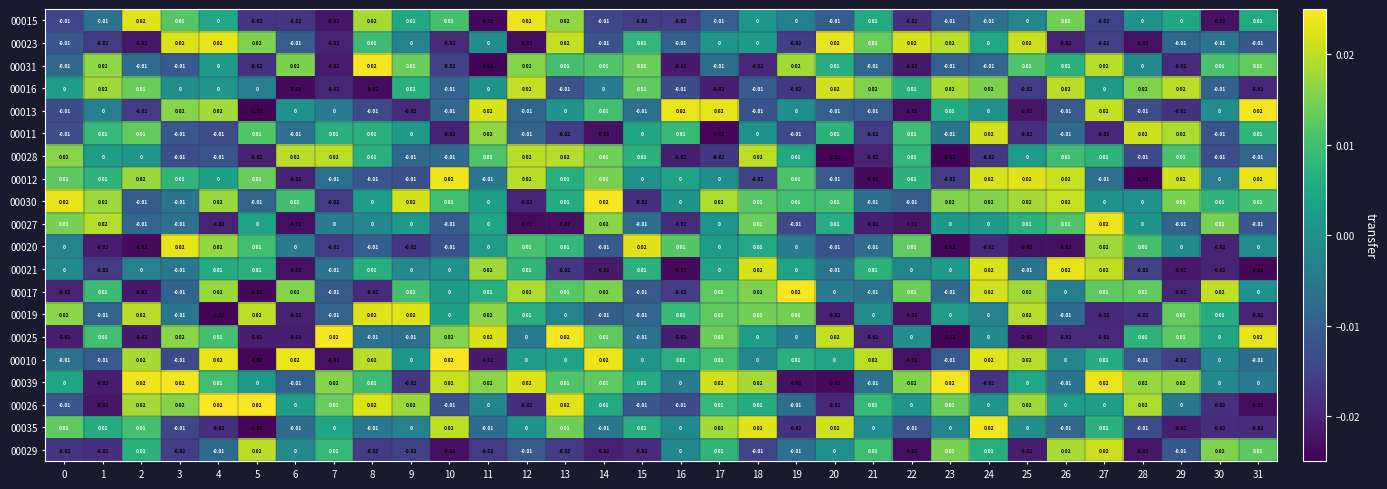

Is the value of 00026 at 23 greater than the value of 00010 at 11?

Yes